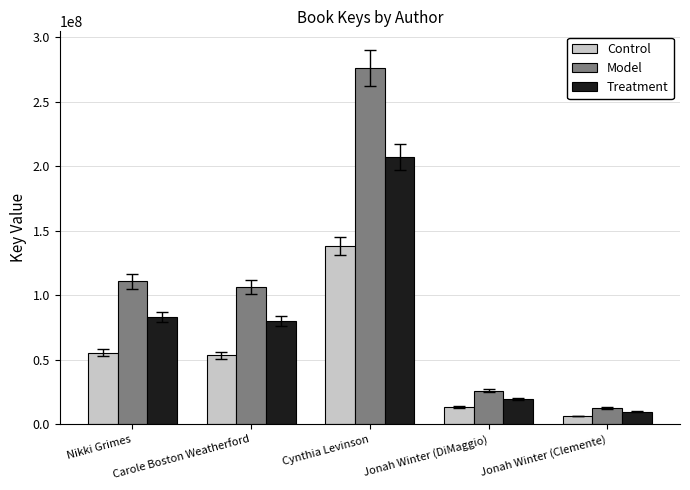

How many groups of bars are there?

5